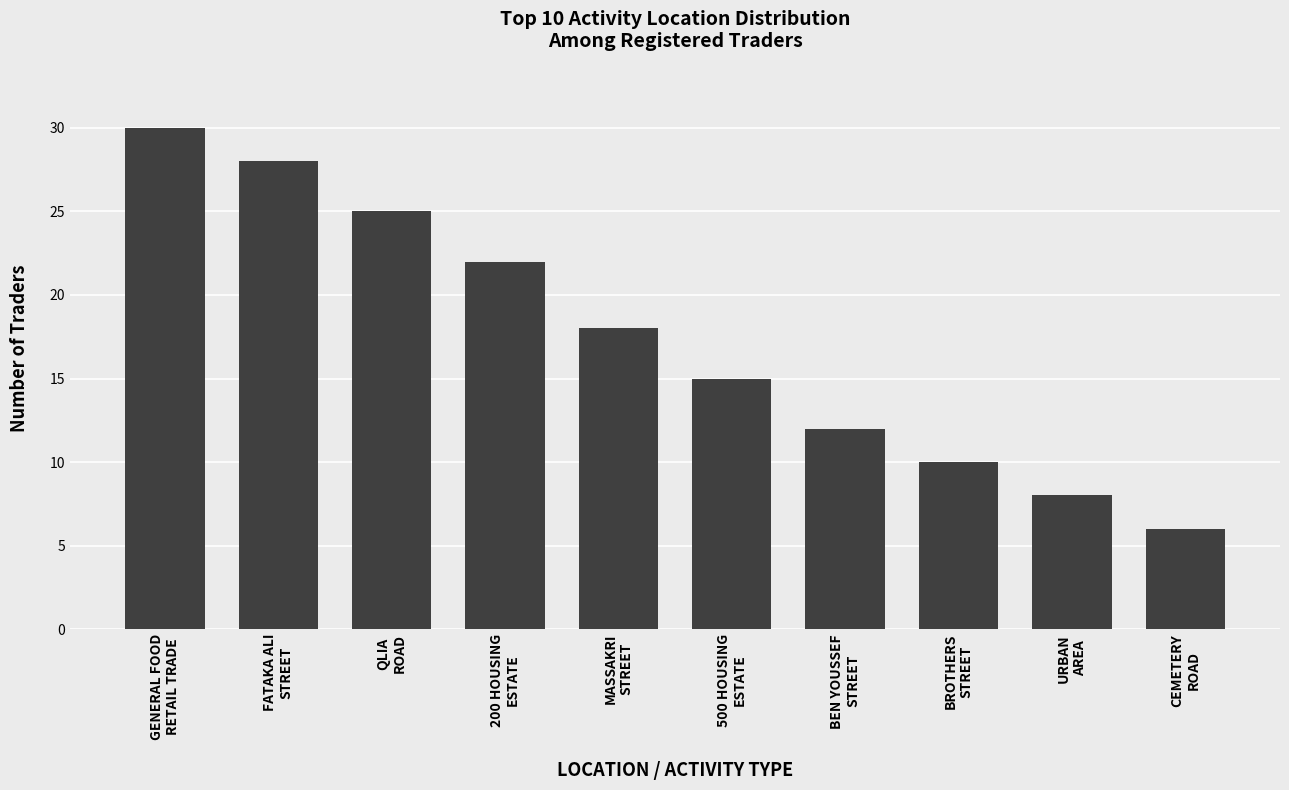

What position from the right is QLIA
ROAD?

8